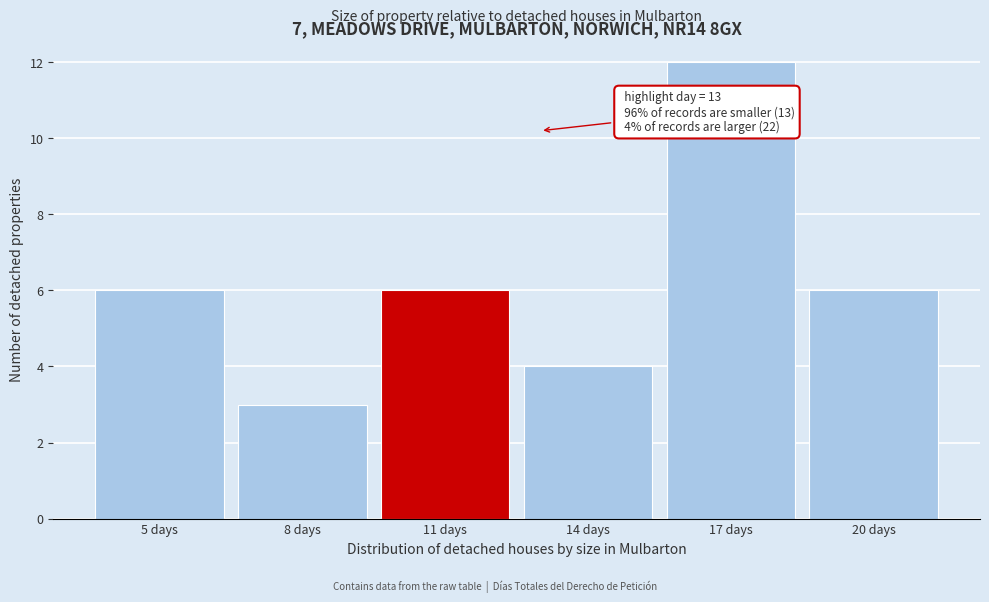

Reading right to left, what are all the values shown in this chart?

20 days=6	17 days=12	14 days=4	11 days=6	8 days=3	5 days=6